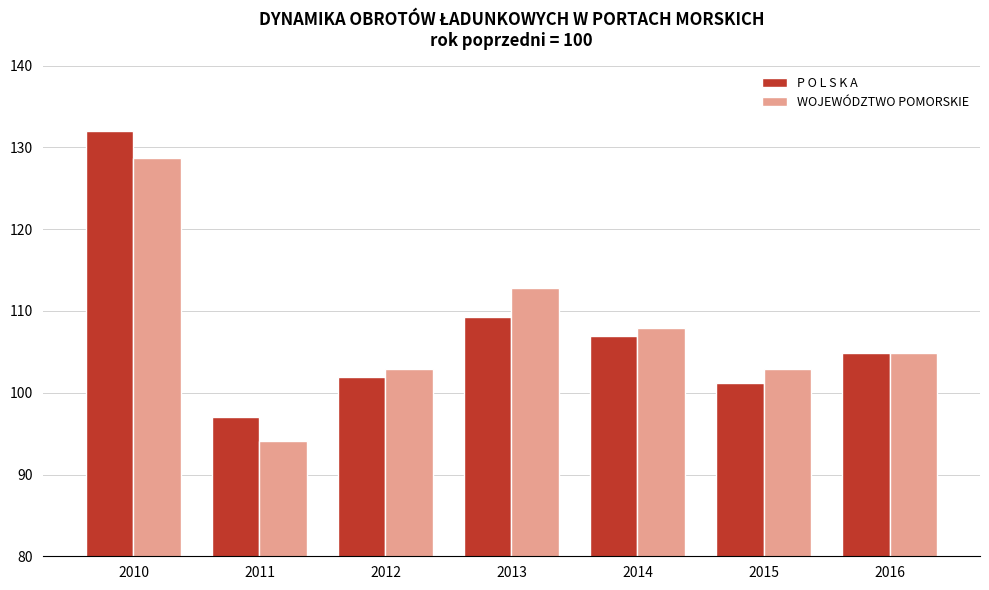

At which label is P O L S K A closest to 114?

2013